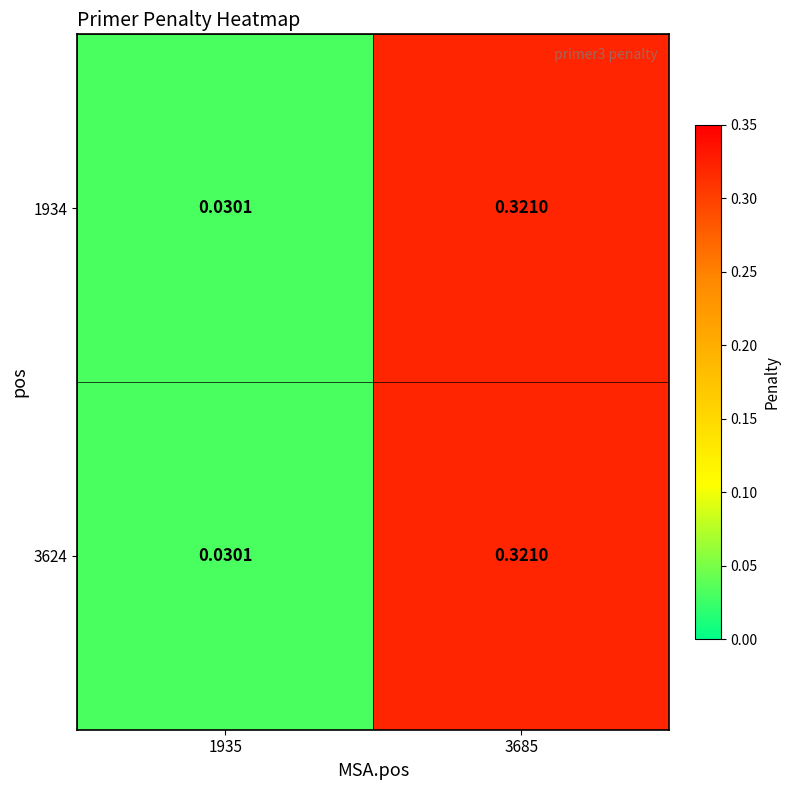

Is the value of 1934 at 3685 greater than the value of 3624 at 1935?

Yes